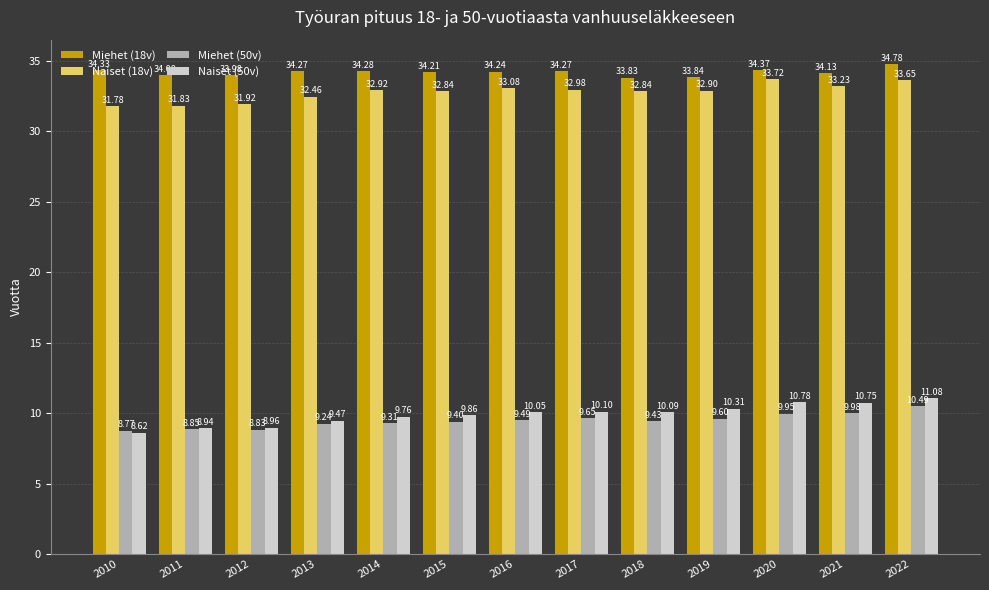

Where is Miehet (18v) nearest to the value 34?

2011